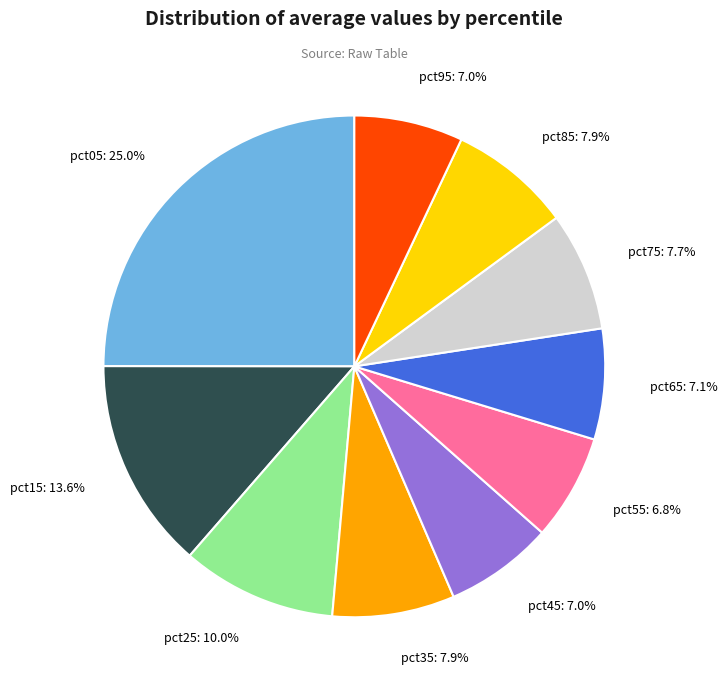

How many segments does this pie chart have?

10